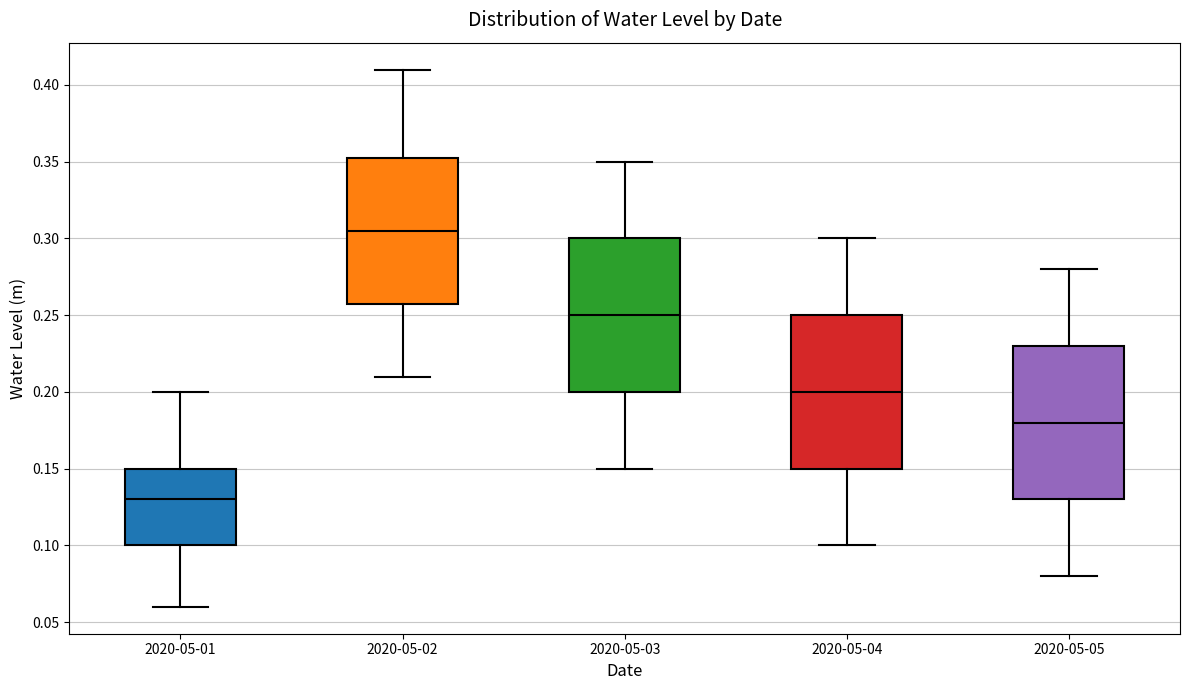

Reading left to right, read every box against the y-axis: the position of its median line, the range the box covers, and the ends of its whiskers. The values are not printed on the chart, so give them approximately, as read against the axis.

2020-05-01: median 0.130, box 0.100 to 0.150, whiskers 0.060 to 0.200
2020-05-02: median 0.305, box 0.260 to 0.355, whiskers 0.210 to 0.410
2020-05-03: median 0.250, box 0.200 to 0.300, whiskers 0.150 to 0.350
2020-05-04: median 0.200, box 0.150 to 0.250, whiskers 0.100 to 0.300
2020-05-05: median 0.180, box 0.130 to 0.230, whiskers 0.080 to 0.280